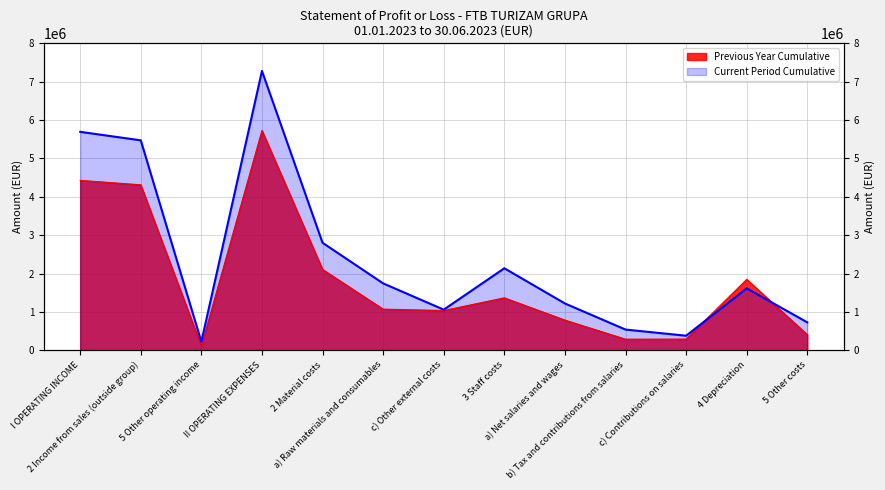

At how many categories does at least one series exceed 4370622?

3